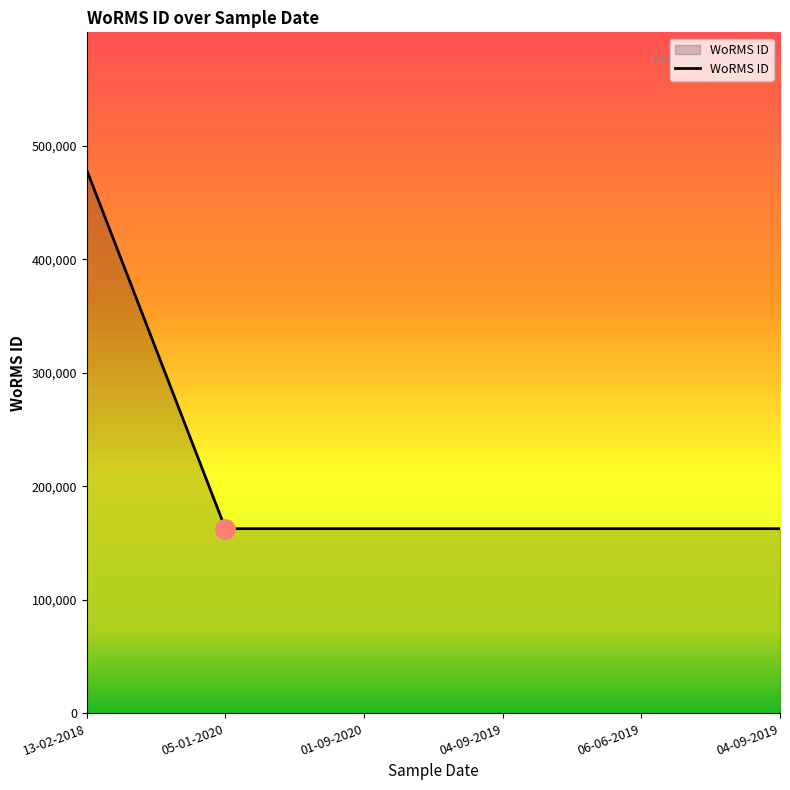

What is the label of the 3rd point from the left?

01-09-2020